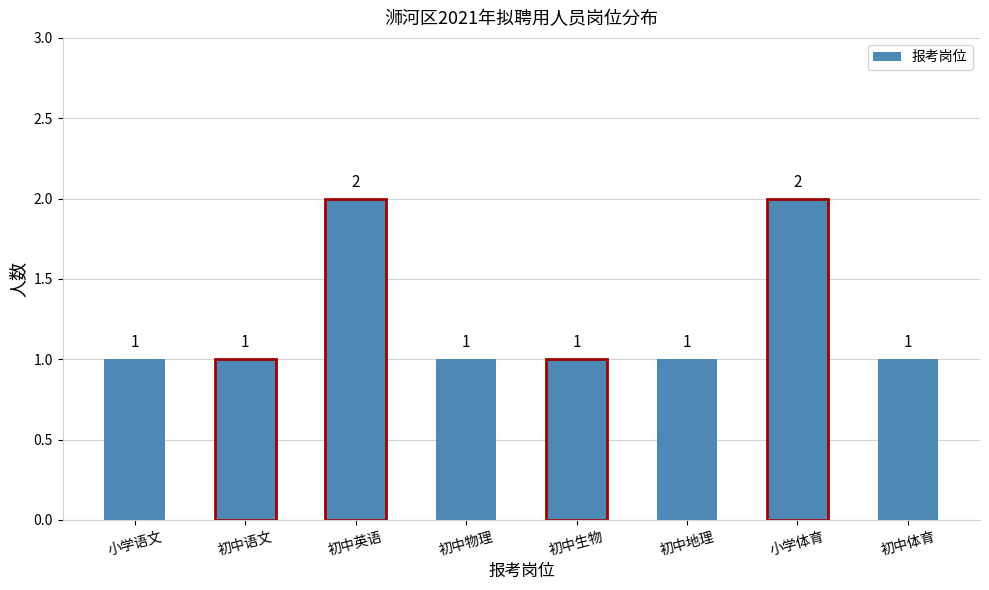

What is the ratio of the value at 小学体育 to the value at 小学语文?

2.0